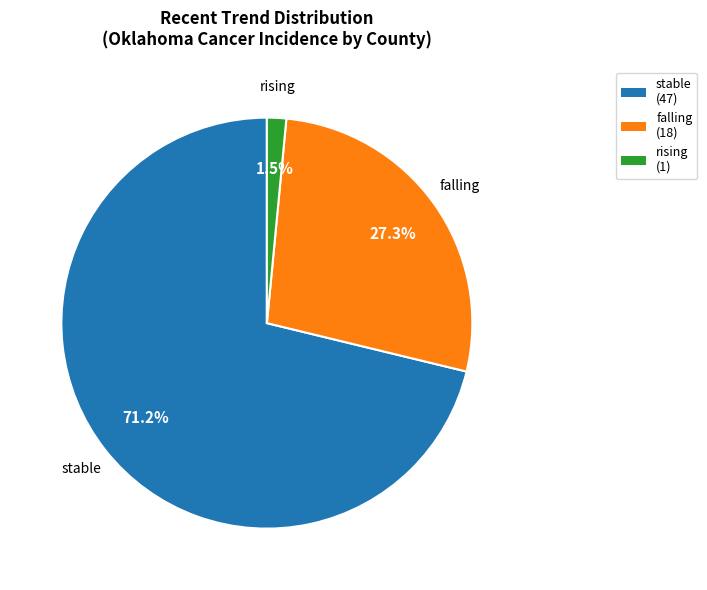

What percentage is the falling slice, to the nearest percent?

27%